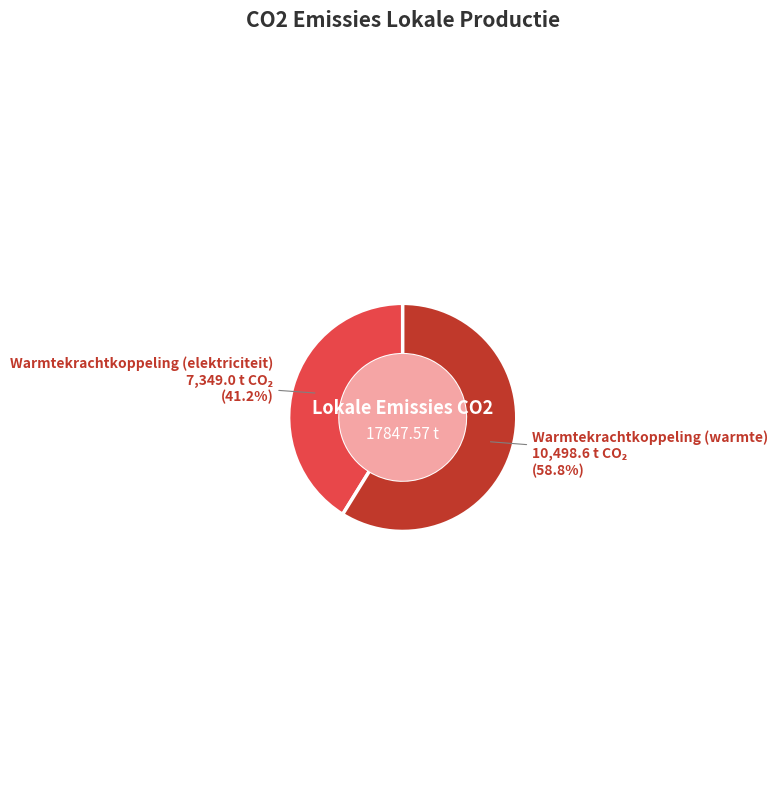

How many slices are in this pie chart?

2